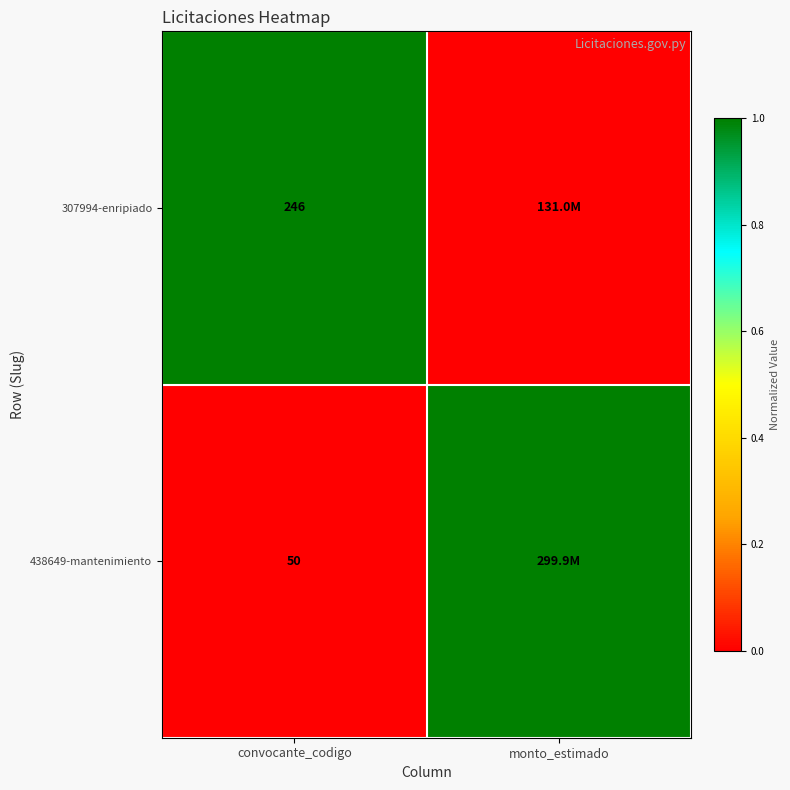

What is the spread (max minus min) of values at convocante_codigo?

196